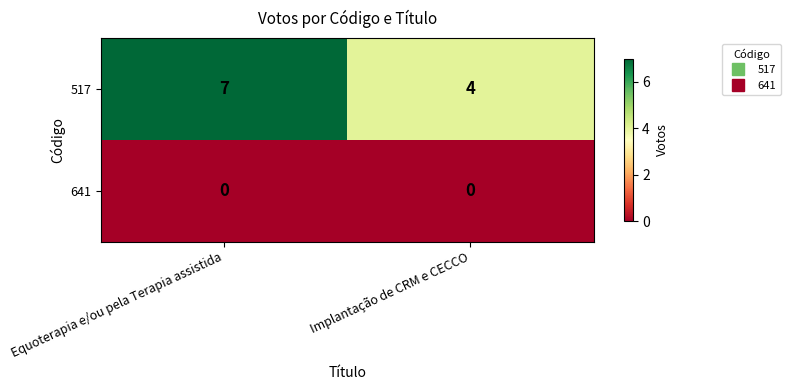

At how many categories does at least one series exceed 5?

1